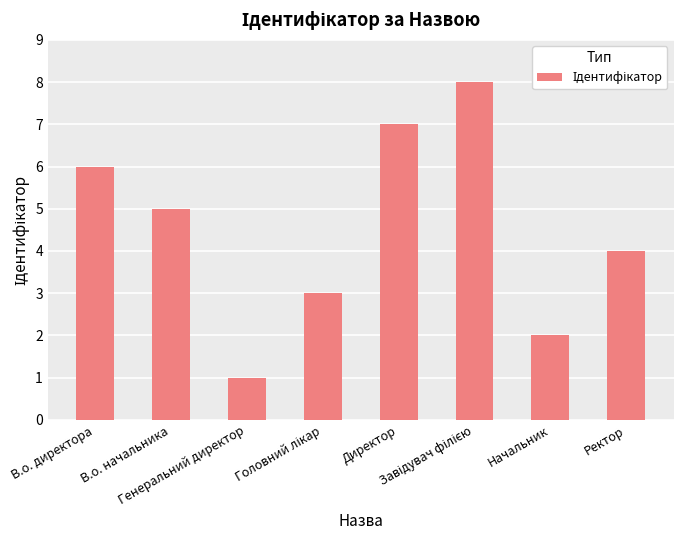

What is the maximum value shown in the chart?

8